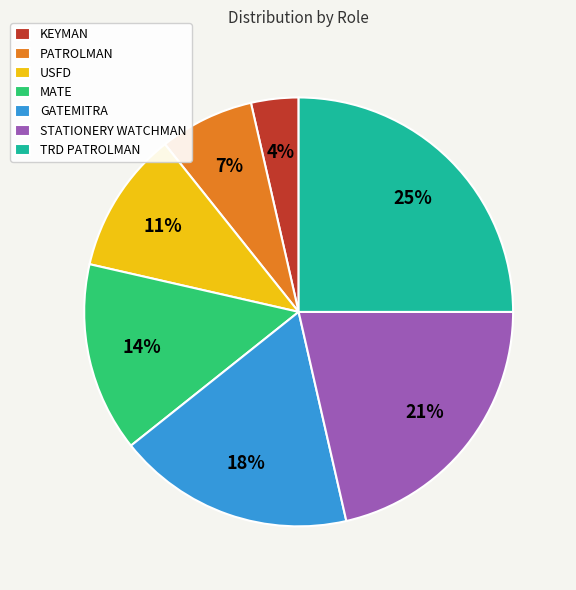

Rank the categories by value from lowest to highest.

KEYMAN, PATROLMAN, USFD, MATE, GATEMITRA, STATIONERY WATCHMAN, TRD PATROLMAN